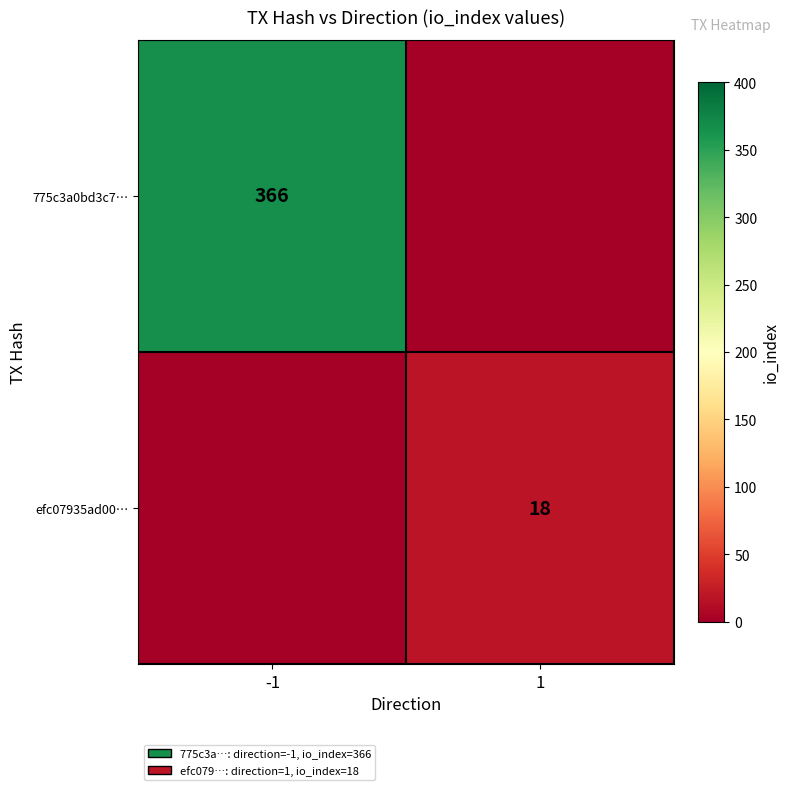

True or false: efc07935ad00… has a value of 18 at 1.

True